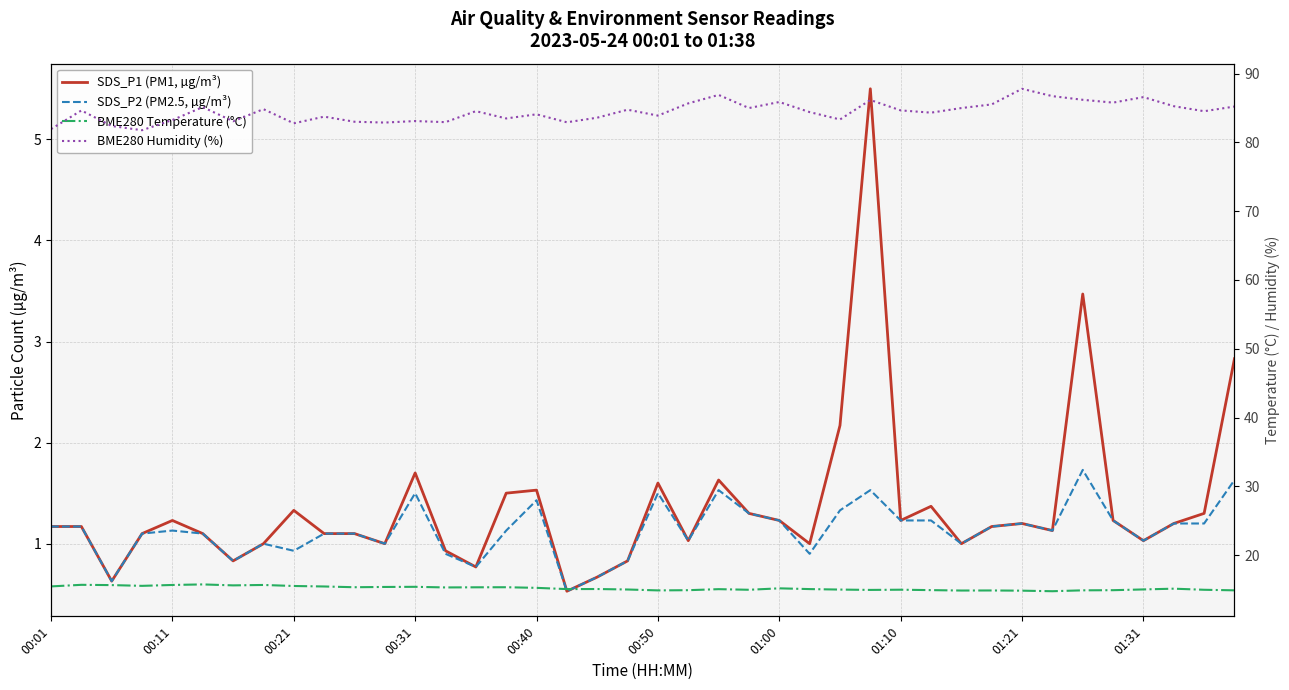

True or false: SDS_P1 (PM1, µg/m³) has more than 1 points higher than both neighbors.

True